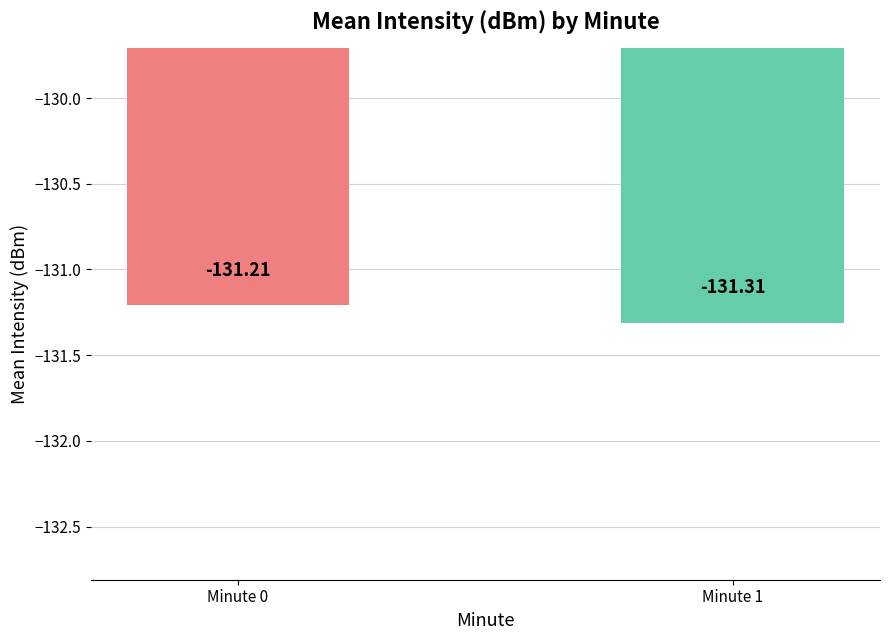

The value at Minute 1 is -131.3. True or false?

True